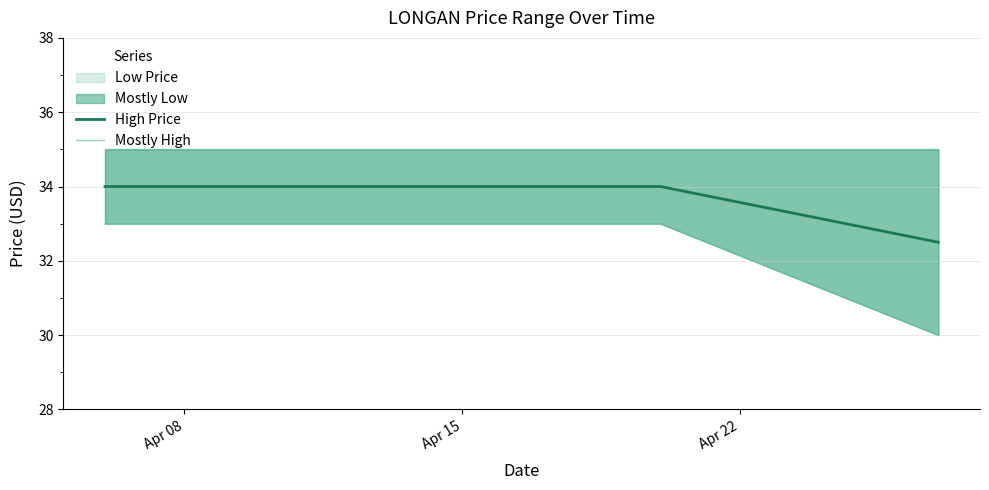

What is the maximum value for High Price?

34.0